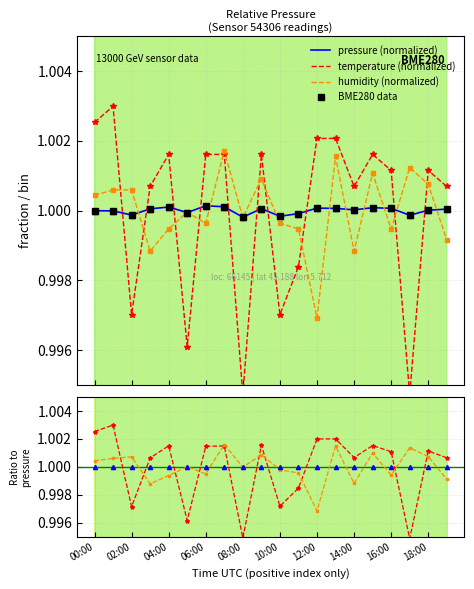

List the series in order of their peak value, lowest first.

pressure, humidity, temperature